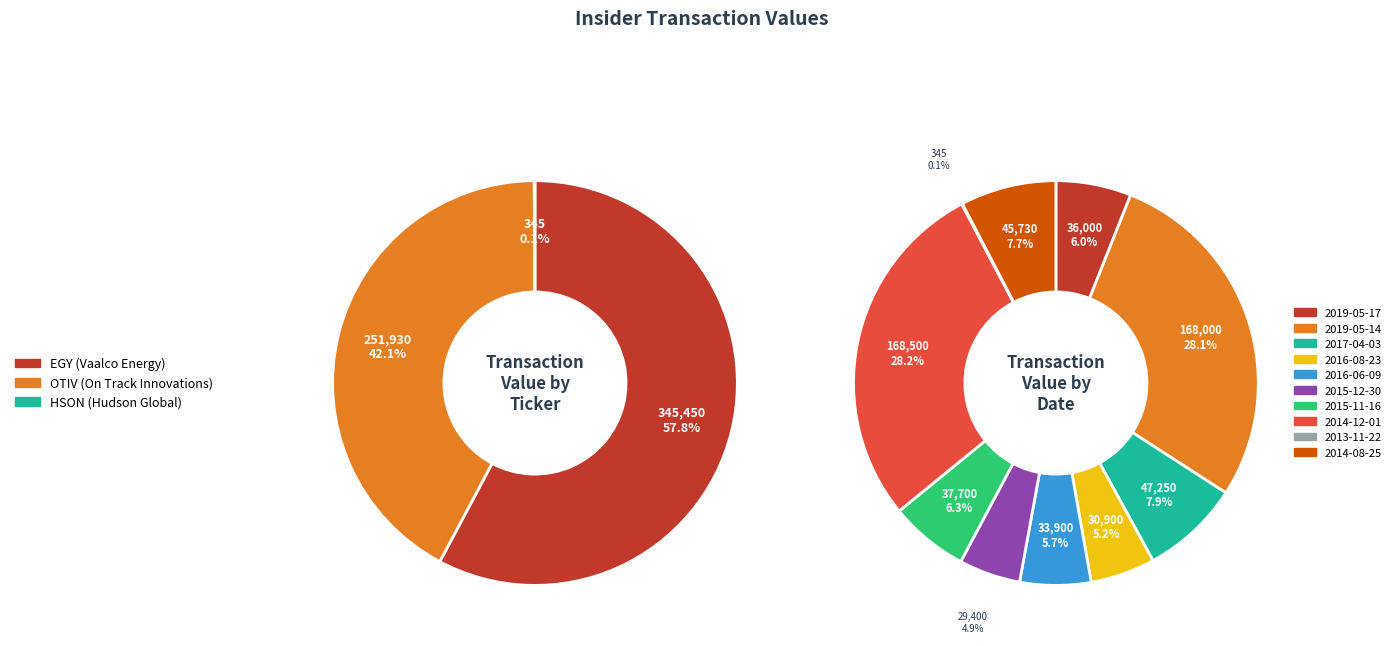

Does 2019-05-14 represent more than half of the total?

No